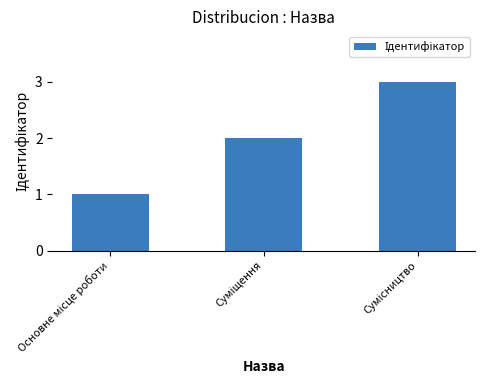

What is the sum of all values?

6